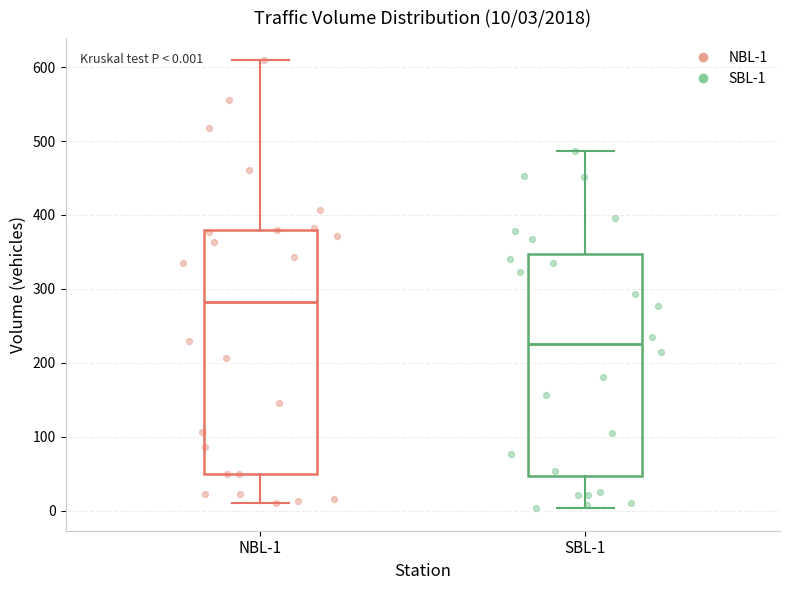

Which box's median line is the highest?

NBL-1